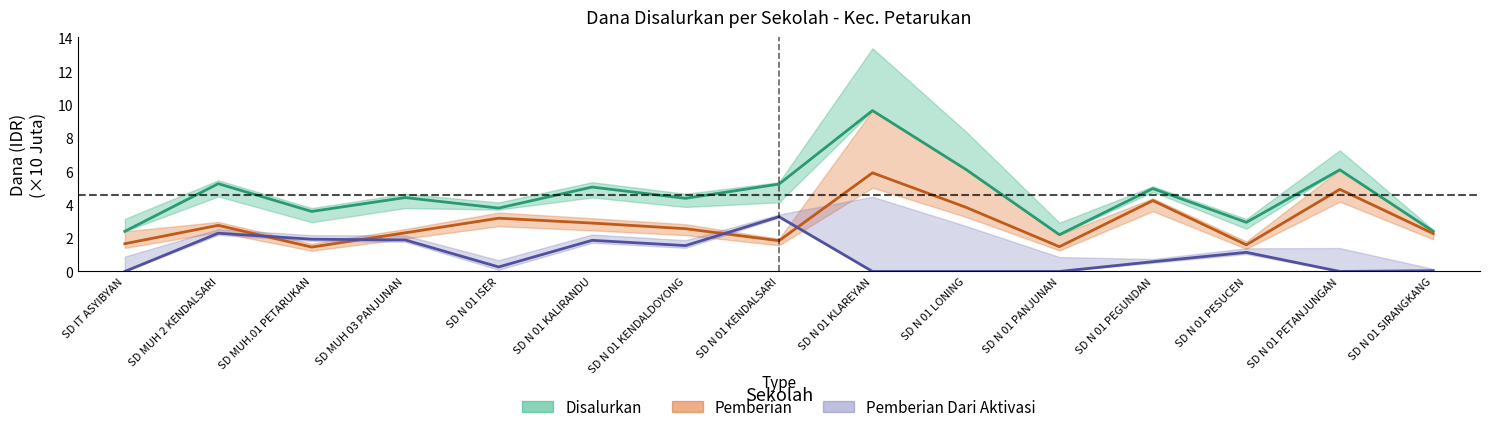

What value does the Disalurkan series have at SD N 01 KENDALSARI?

5.2